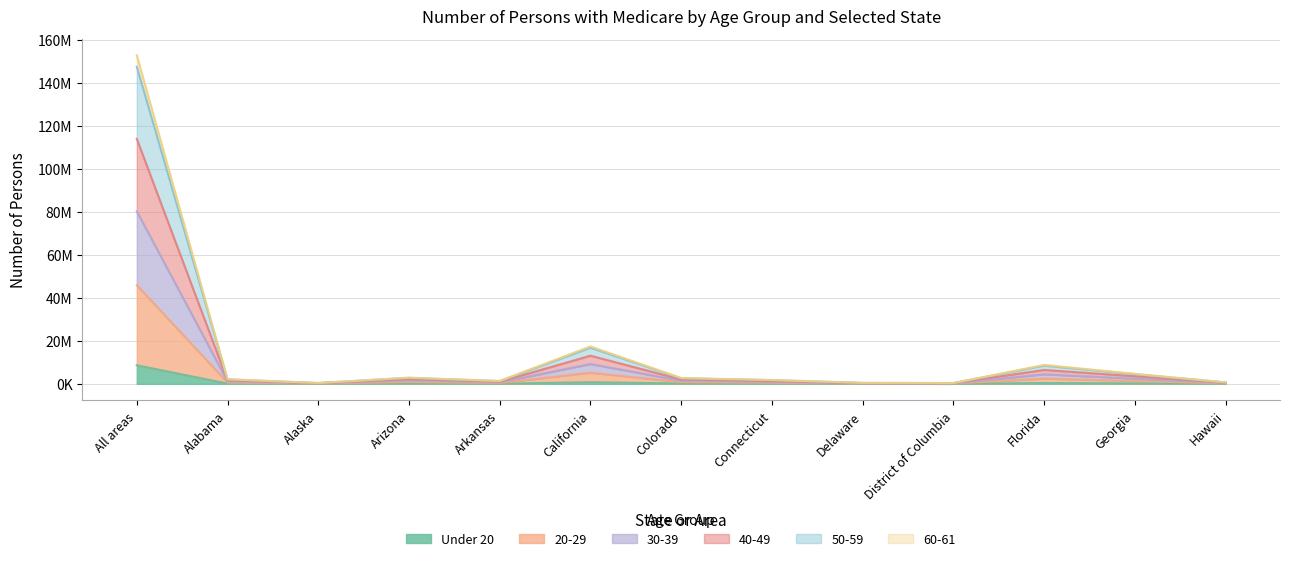

Rank the series at Connecticut from highest to lowest value.

50-59, 40-49, 30-39, 20-29, 60-61, Under 20